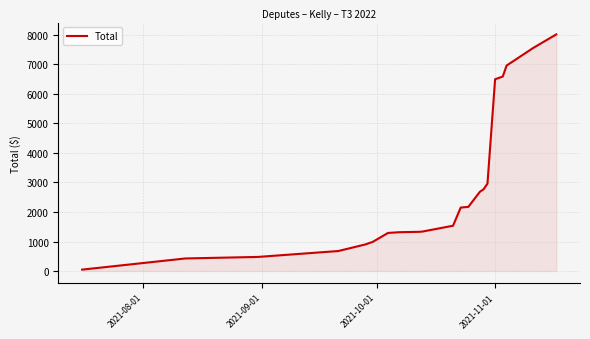

What is the maximum value shown in the chart?

8016.8